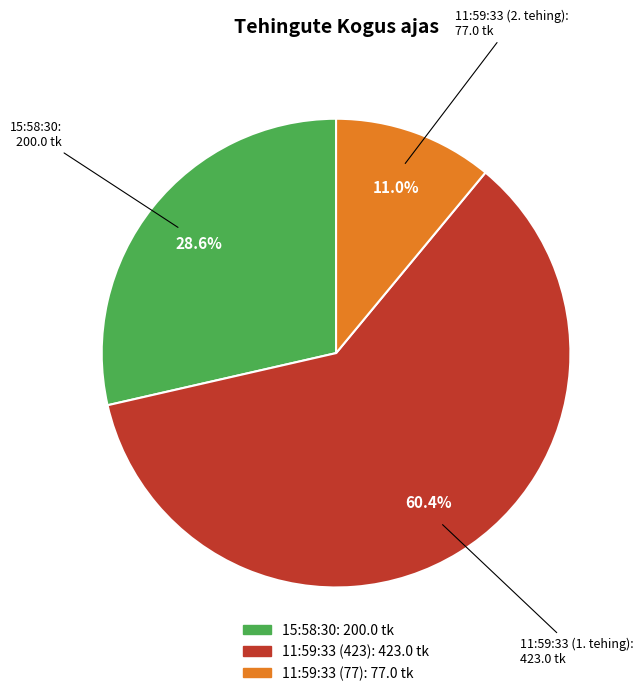

Rank the categories by value from highest to lowest.

11:59:33 (423), 15:58:30, 11:59:33 (77)